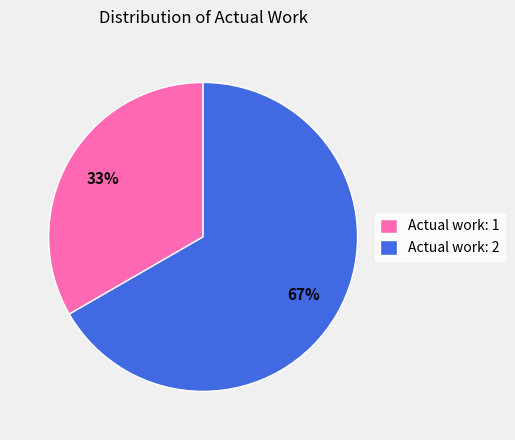

Which category has the biggest portion of the pie?

Actual work: 2